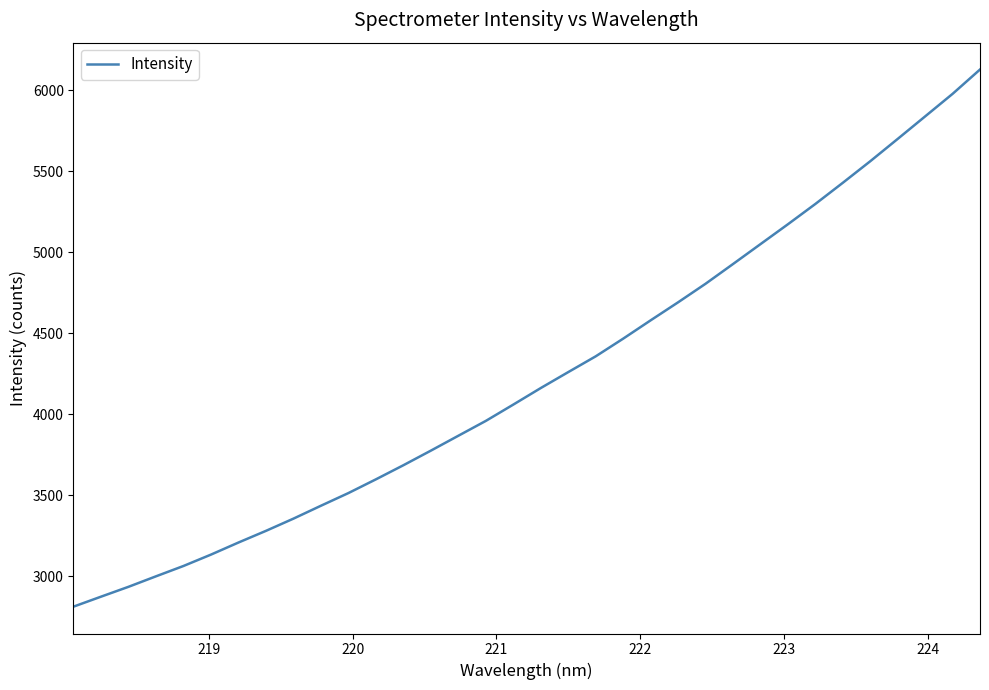

What is the sum of all values?

143938.6